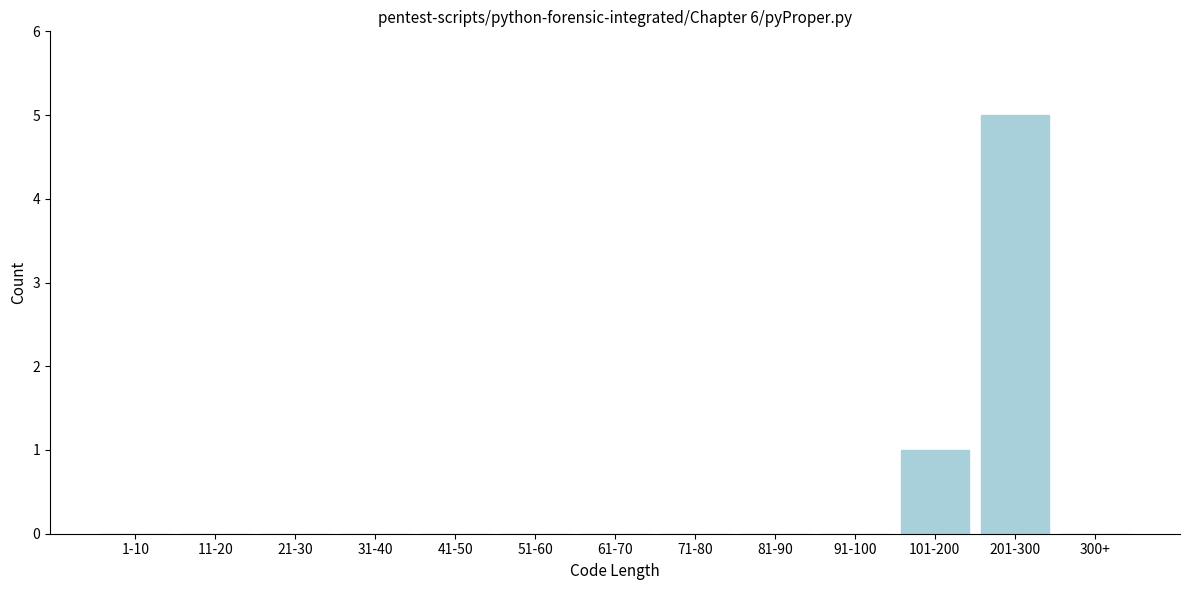

Reading left to right, what are all the values shown in this chart?

1-10=0	11-20=0	21-30=0	31-40=0	41-50=0	51-60=0	61-70=0	71-80=0	81-90=0	91-100=0	101-200=1	201-300=5	300+=0